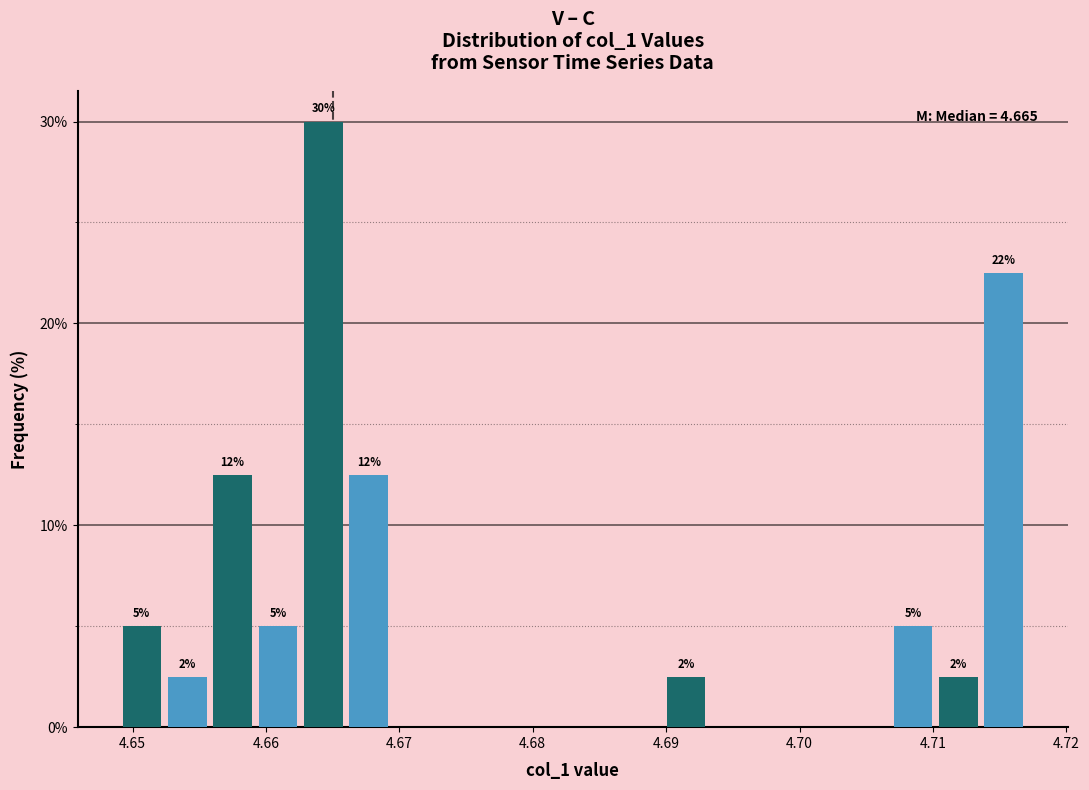

Around what value on the x-axis is the tallest bar? Give the approximate position of its centre, as read against the axis.

4.664